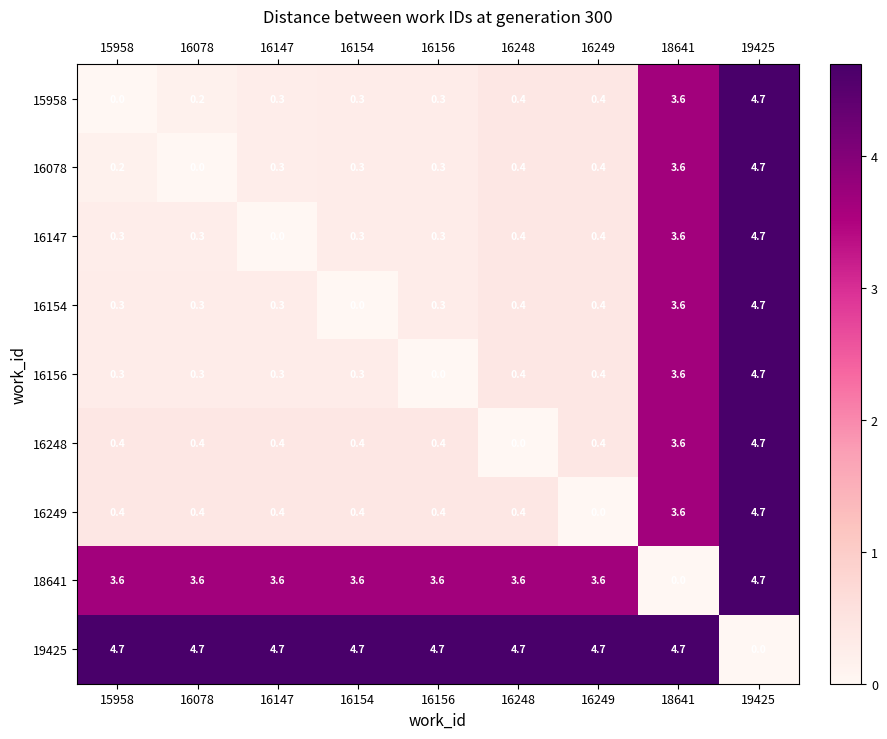

What is the spread (max minus min) of values at 16147?

4.7